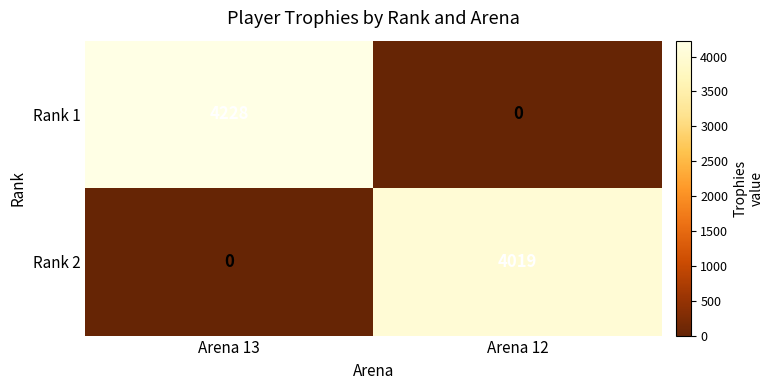

List the series in order of their peak value, highest first.

Rank 1, Rank 2